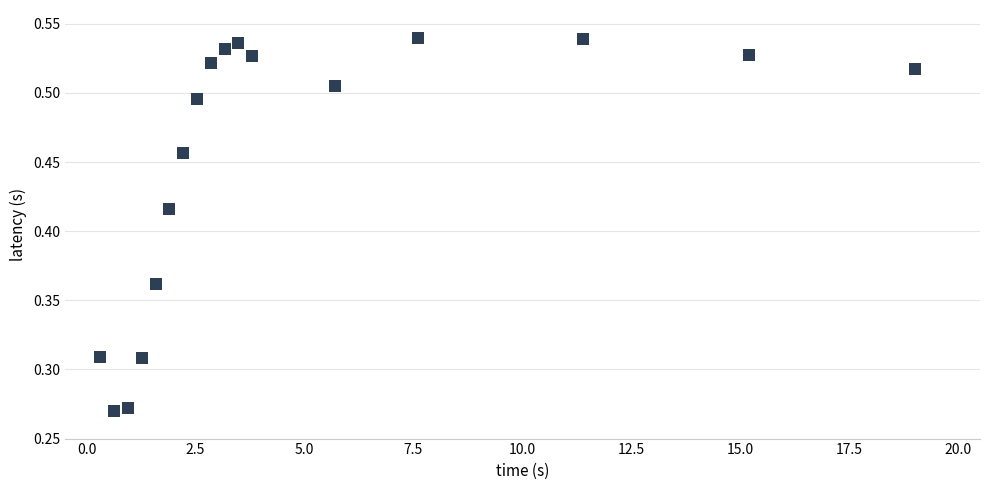

What is the range of X values (max minus min)?

18.7